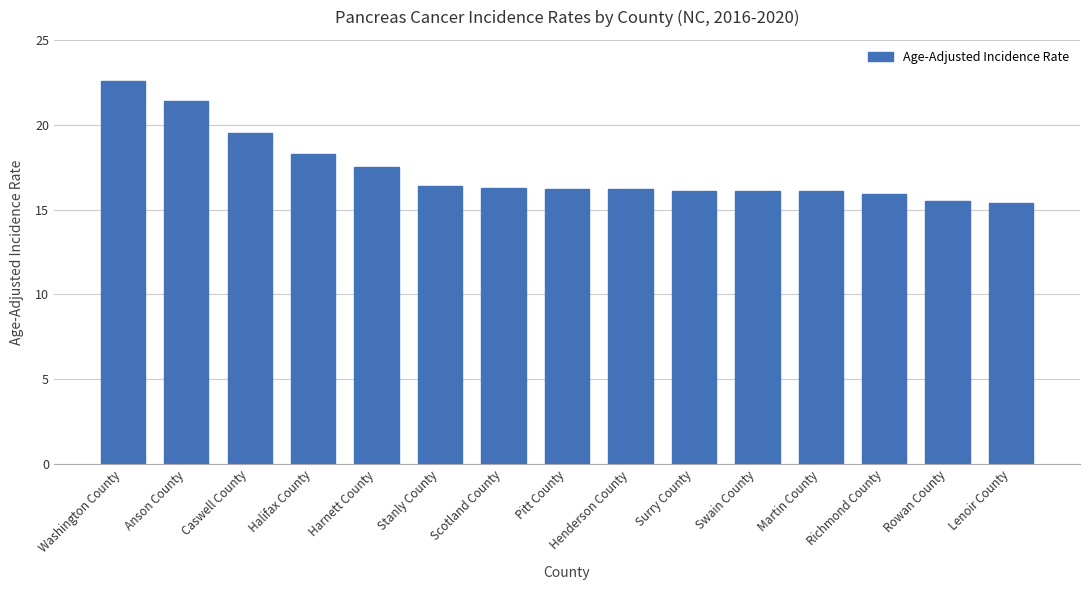

At which category does the chart reach its peak across all series?

Washington County